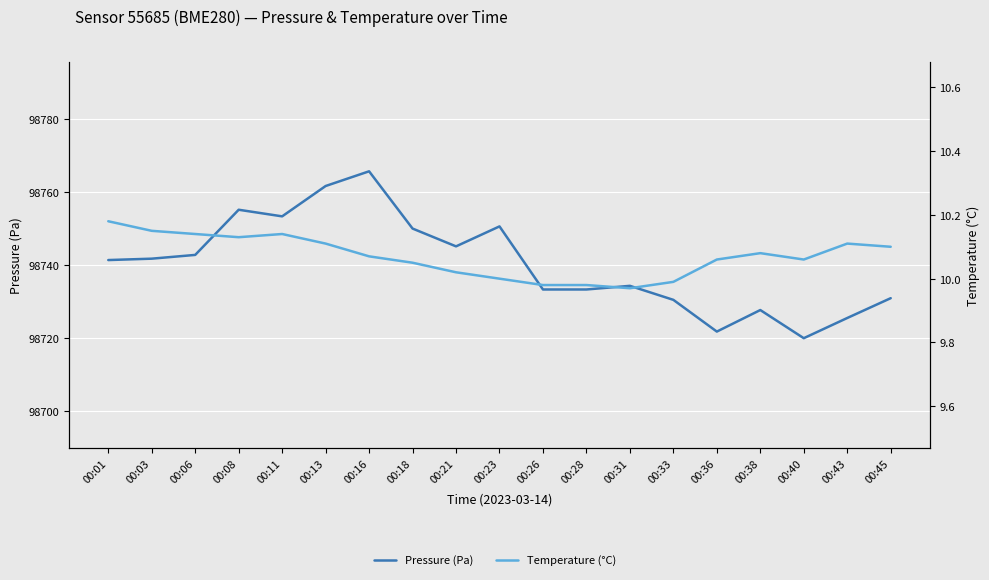

Where does the Temperature (°C) series first go above 10?

00:01